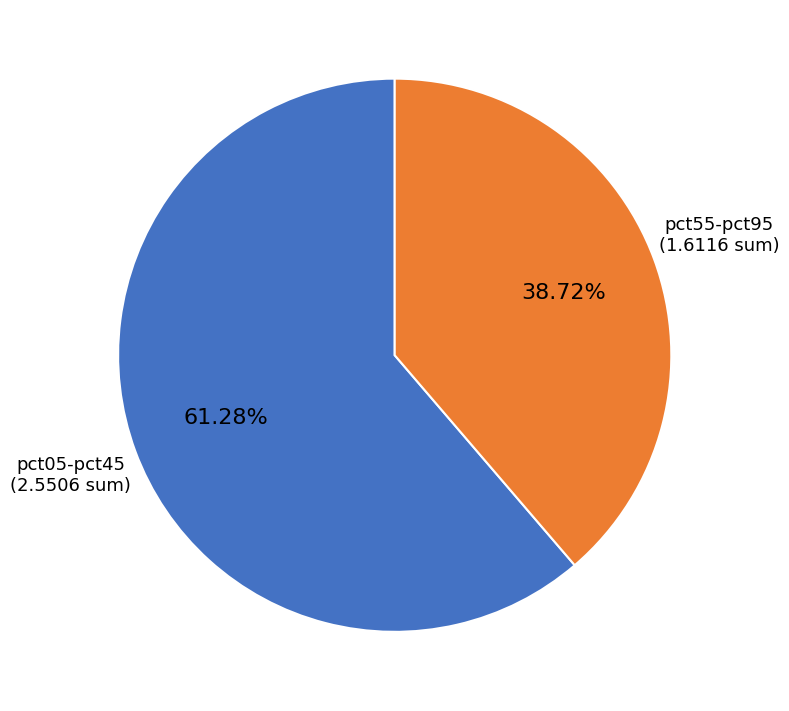

Count the number of slices in the pie.

2